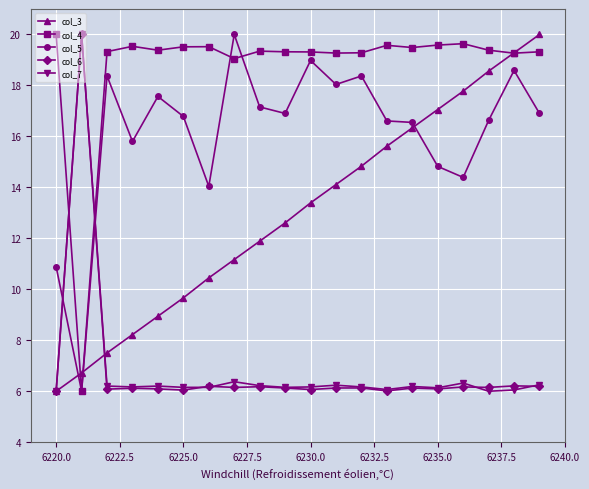

Which series has the largest total across all categories?

col_4